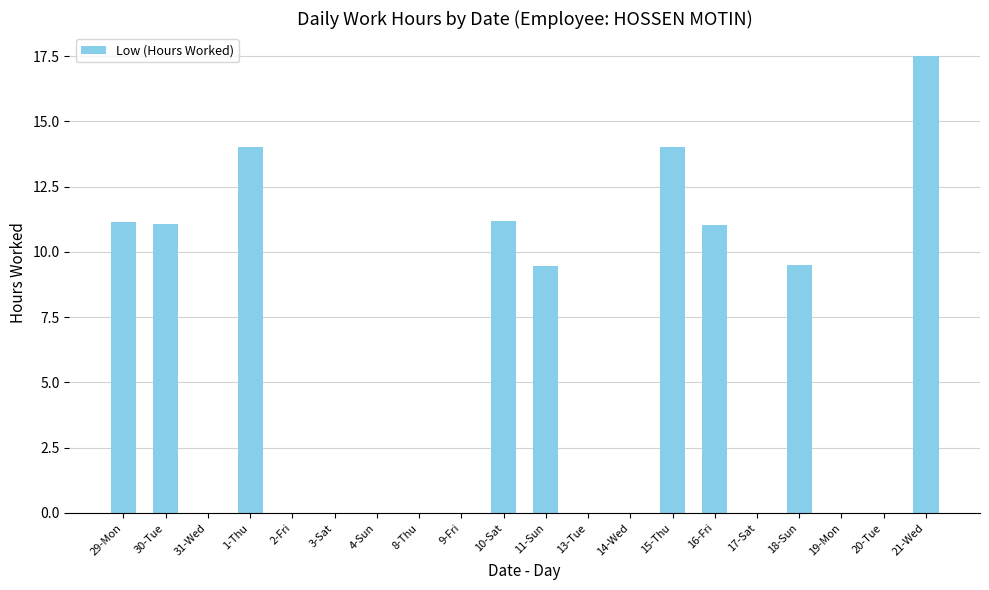

The value at 30-Tue is 15.2. True or false?

False